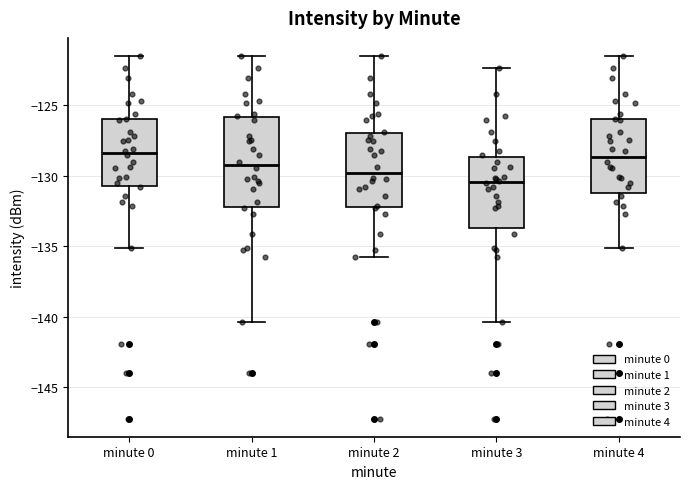

Reading left to right, read every box against the y-axis: the position of its median line, the range the box covers, and the ends of its whiskers. The values are not printed on the chart, so give them approximately, as read against the axis.

minute 0: median -128.5, box -130.5 to -126.0, whiskers -135.0 to -121.5
minute 1: median -129.0, box -132.0 to -126.0, whiskers -140.5 to -121.5
minute 2: median -130.0, box -132.0 to -127.0, whiskers -135.5 to -121.5
minute 3: median -130.5, box -133.5 to -128.5, whiskers -140.5 to -122.5
minute 4: median -128.5, box -131.0 to -126.0, whiskers -135.0 to -121.5